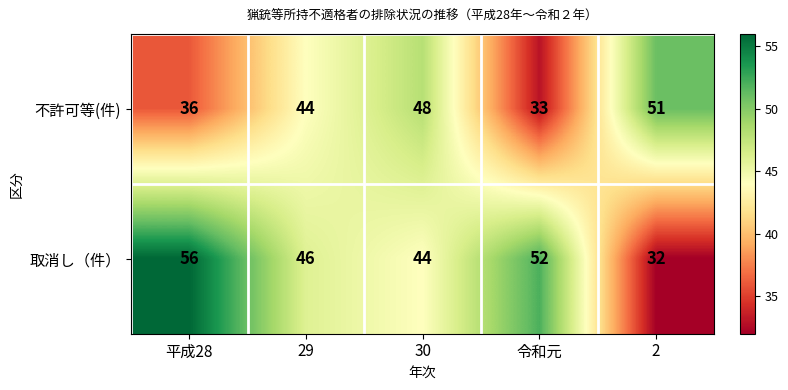

Which series has the largest total across all categories?

取消し（件）